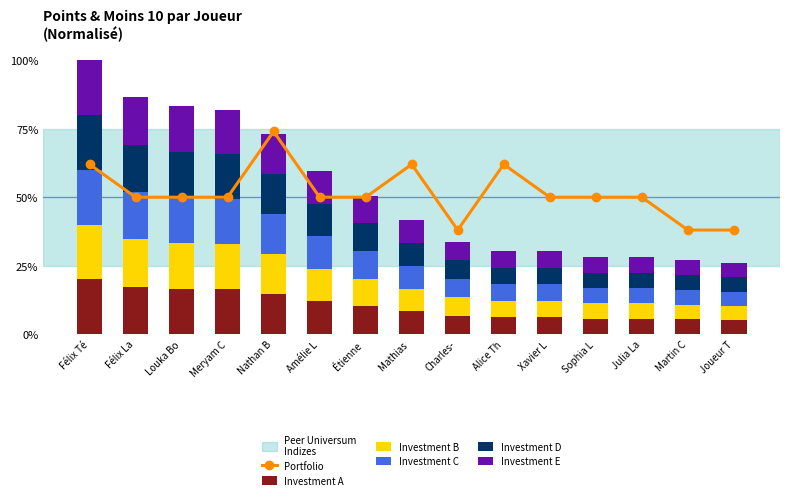

List the series in order of their peak value, lowest first.

Investment D, Investment E, Investment A, Investment B, Investment C, Portfolio